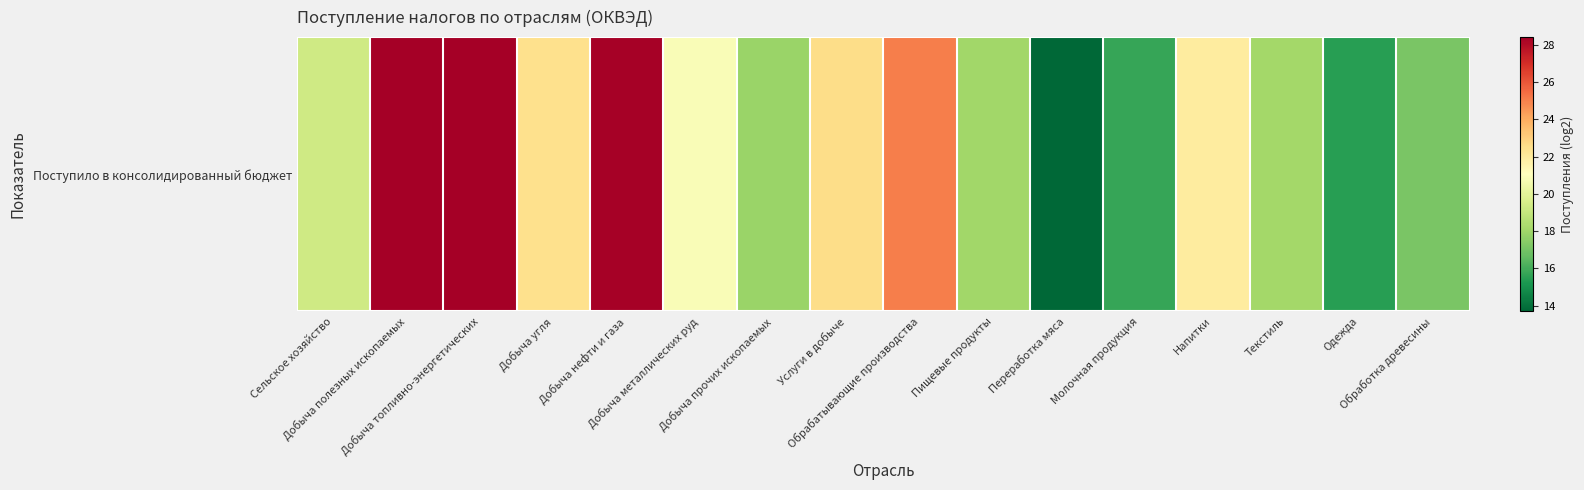

Where does the data first go above 20?

Добыча полезных ископаемых